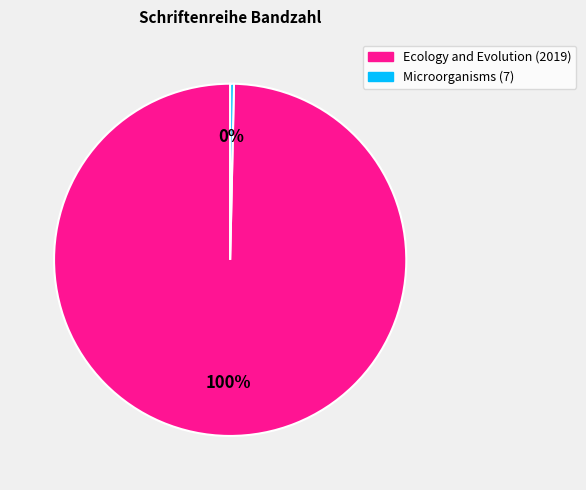

Is it true that Microorganisms (7) is 0% of the pie?

True